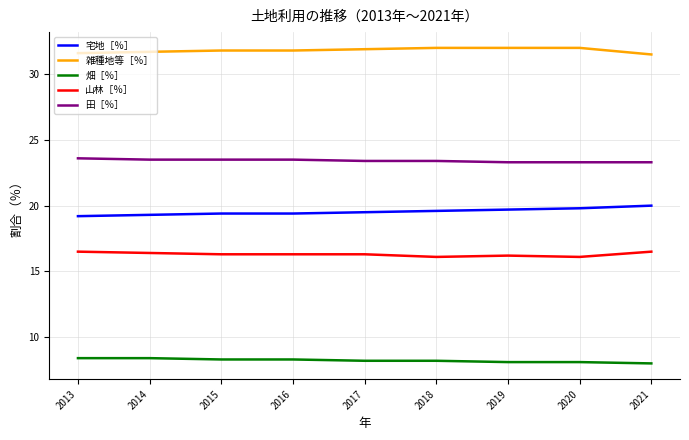

Is it true that 雑種地等［％］ equals 54.9 at 2021?

False